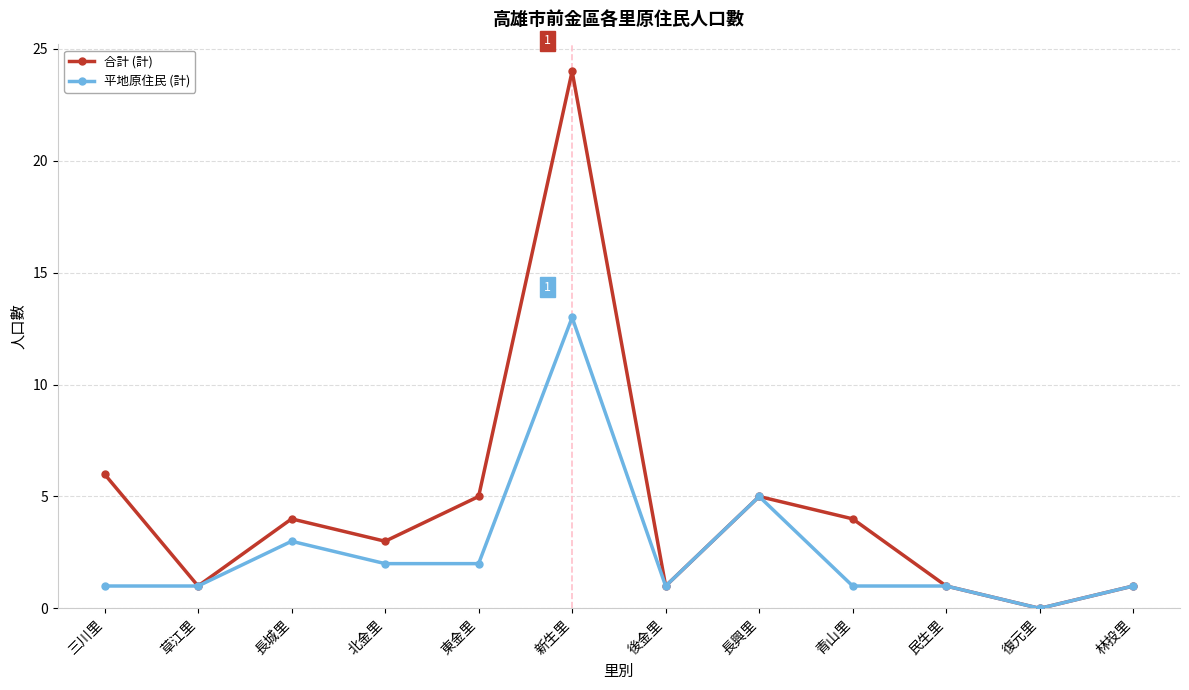

What is the label of the 4th point from the right?

青山里